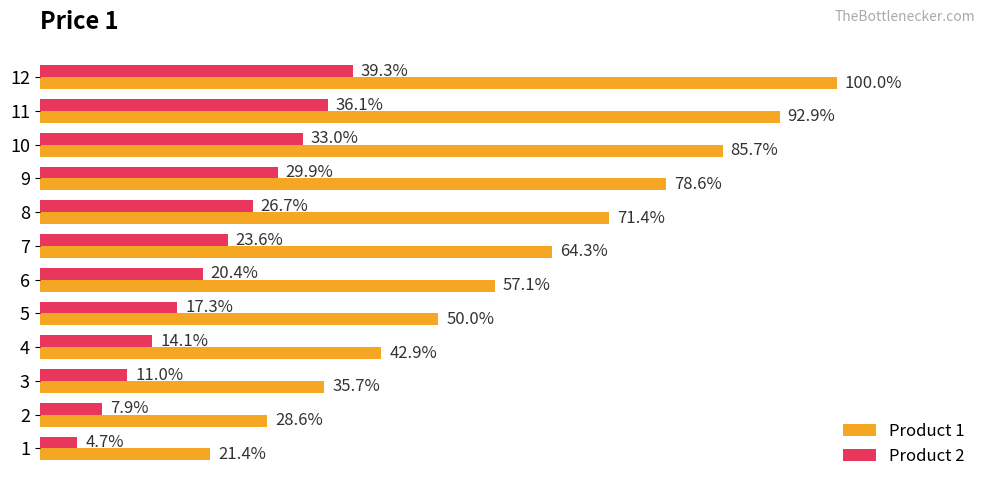

What are all the series names shown in the legend?

Product 1, Product 2